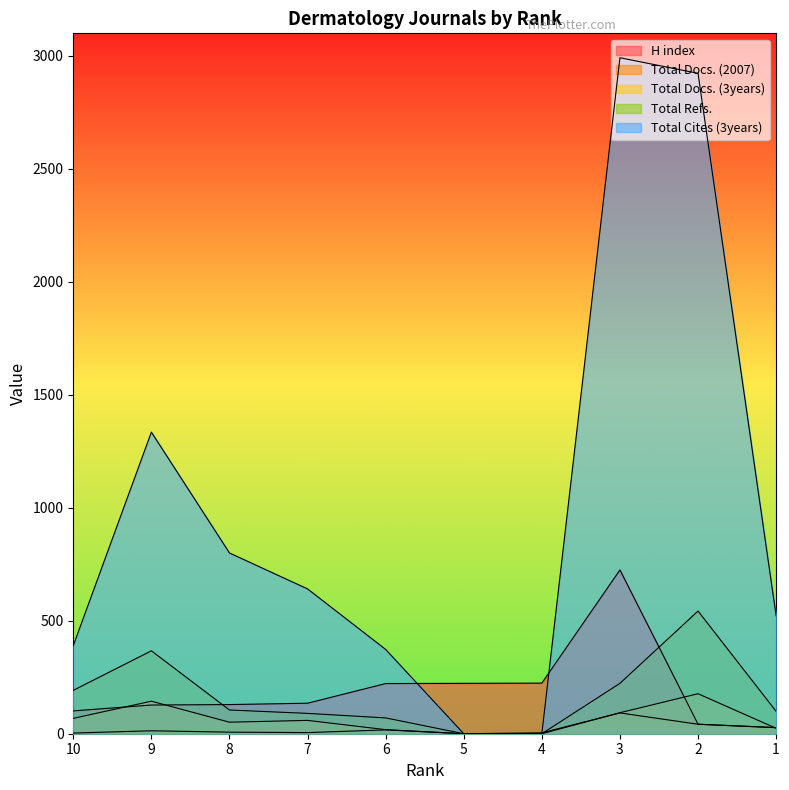

At which label is Total Docs. (3years) closest to 88?

3